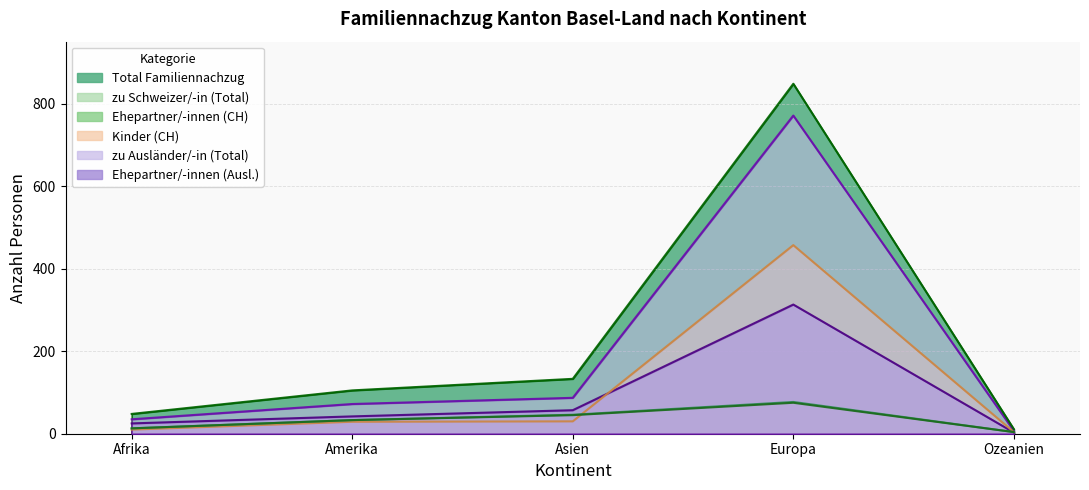

What is the maximum value for Ehepartner/-innen (CH)?

75